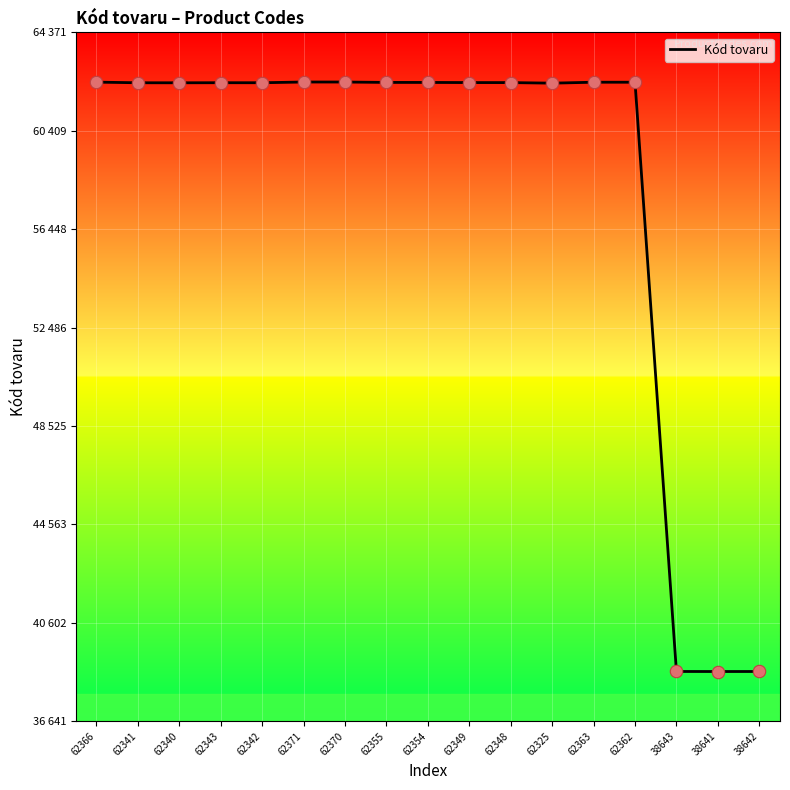

What is the change in value from 62341 to 62340?

-1